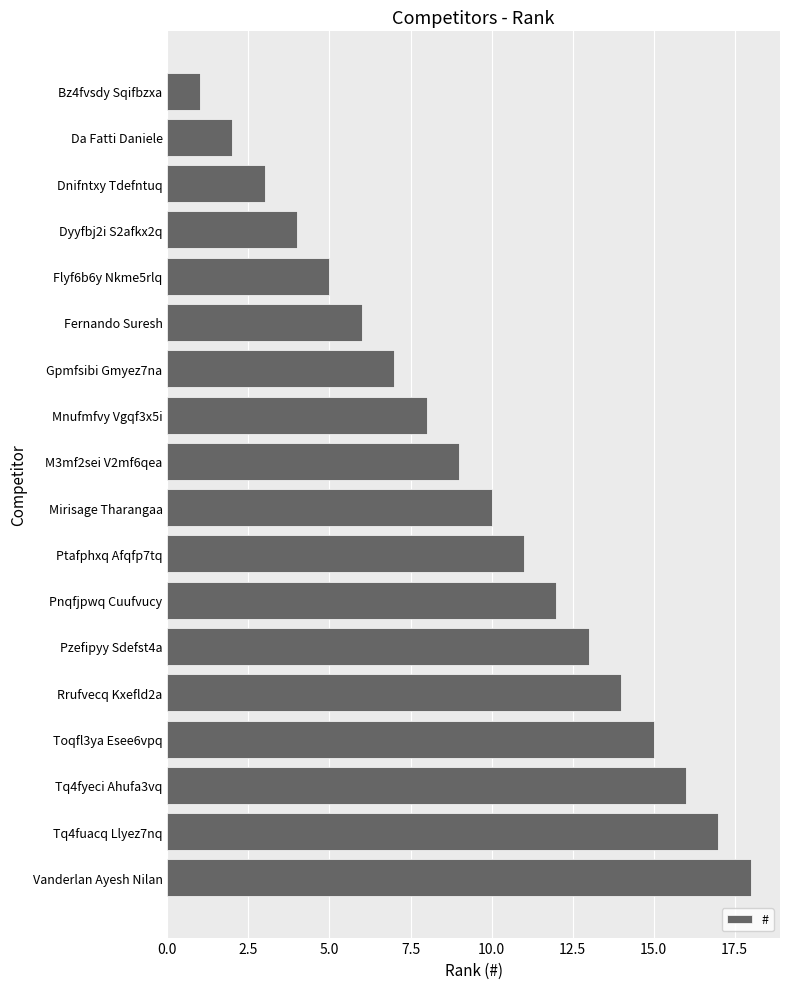

How many distinct data groups are displayed?

1